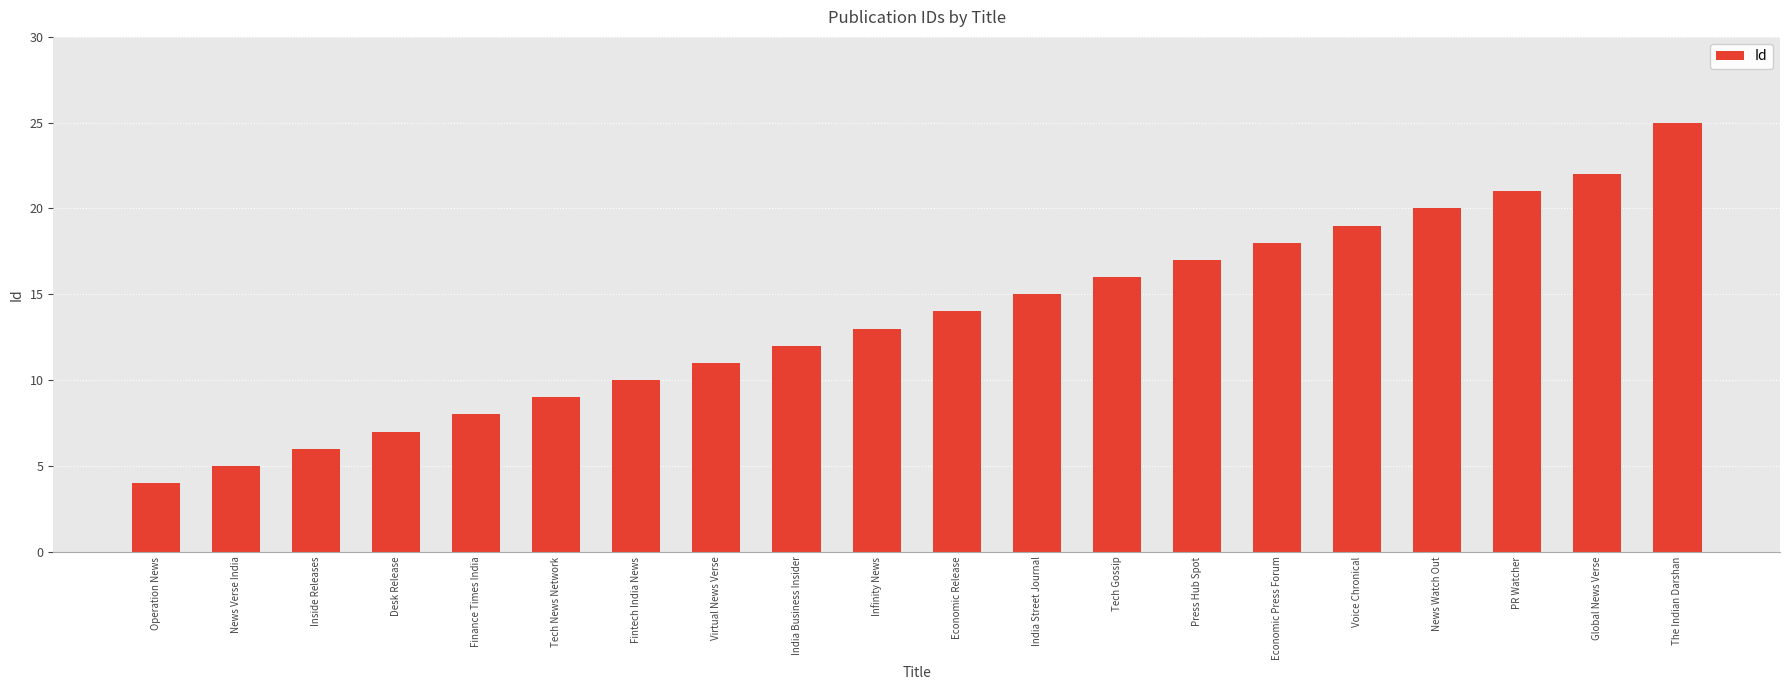

Reading left to right, extract all data points from this chart.

4	5	6	7	8	9	10	11	12	13	14	15	16	17	18	19	20	21	22	25